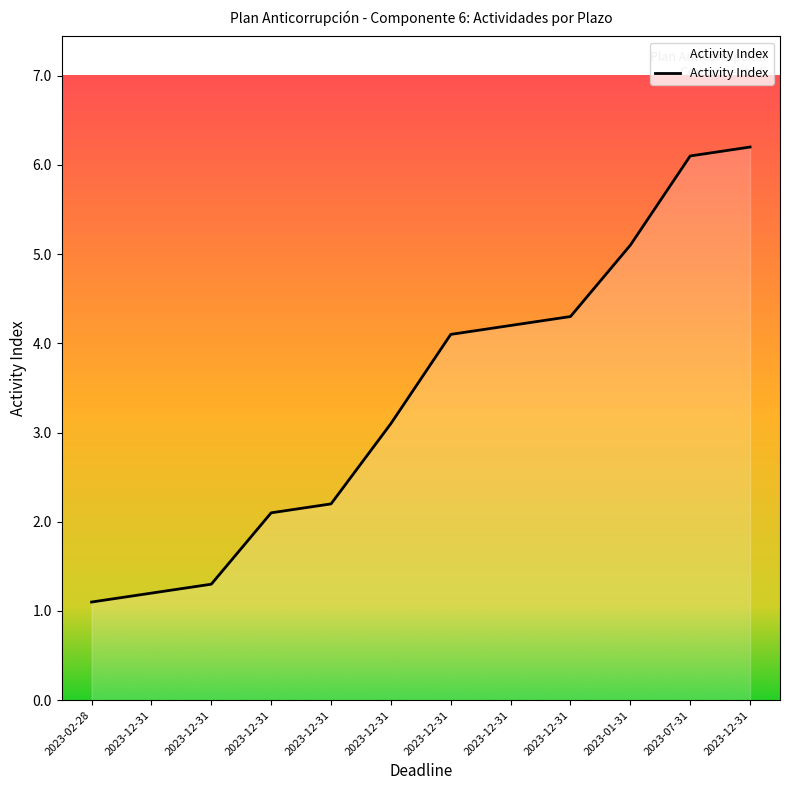

True or false: the data has more than 0 interior local peaks.

False